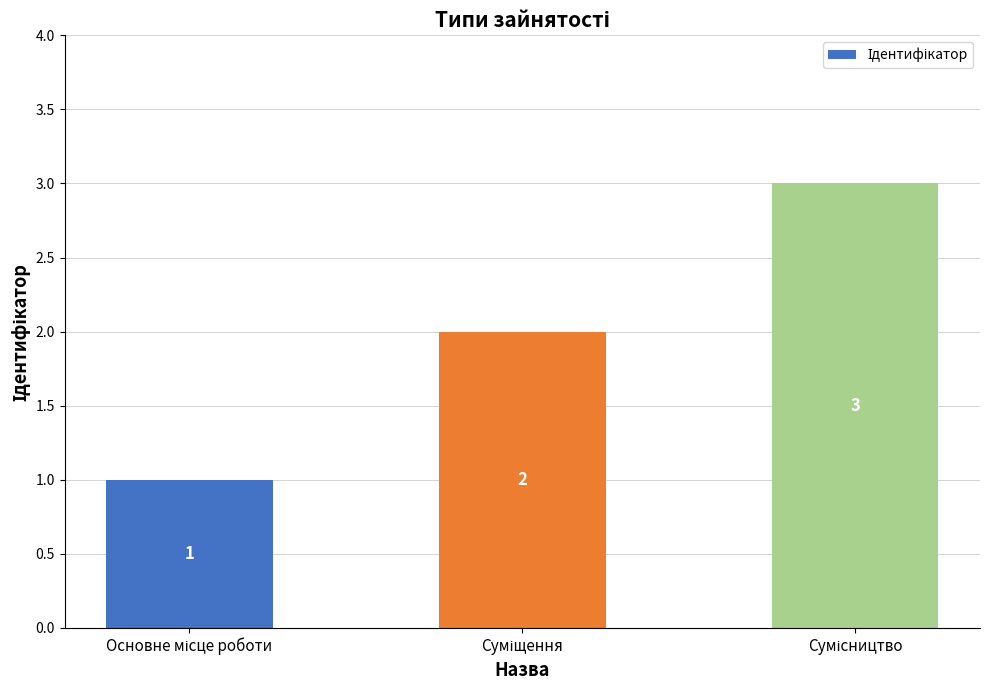

What is the value of the 3rd bar from the left?

3